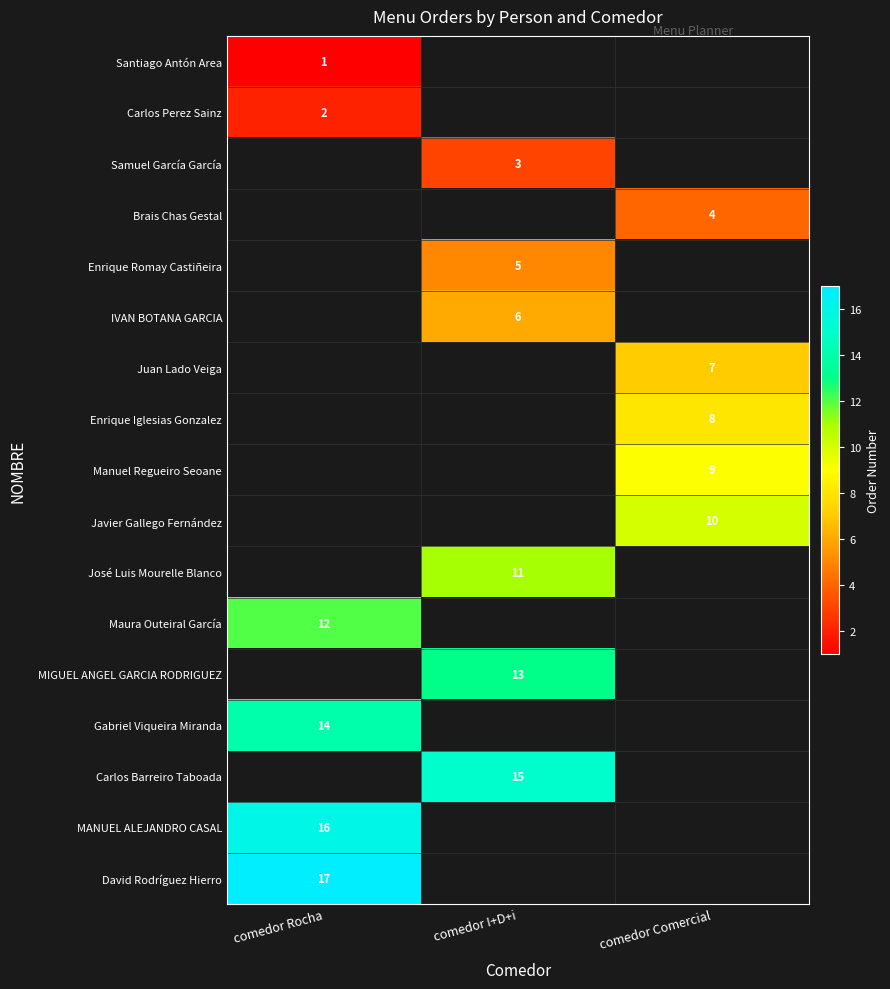

The value of José Luis Mourelle Blanco at comedor I+D+i is 11. True or false?

True